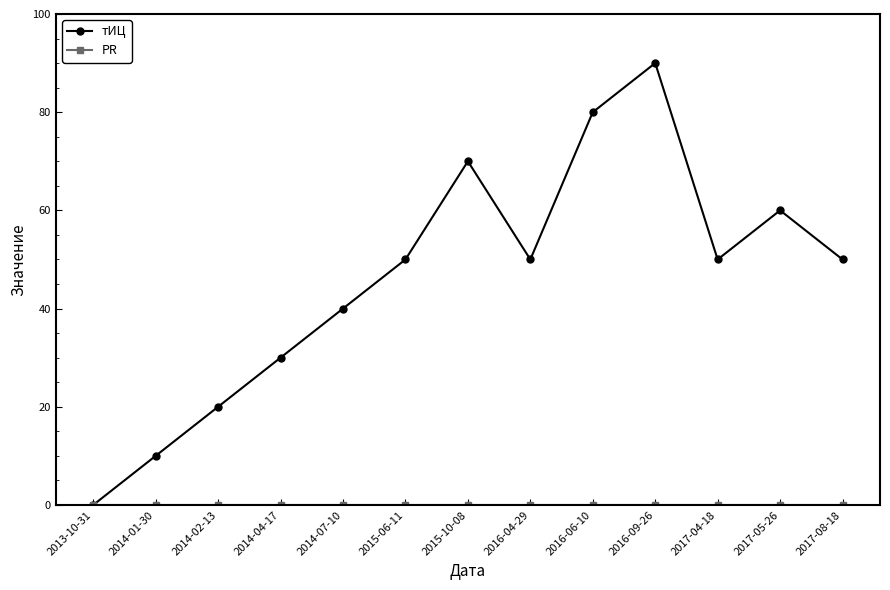

Count the number of categories in the chart.

13